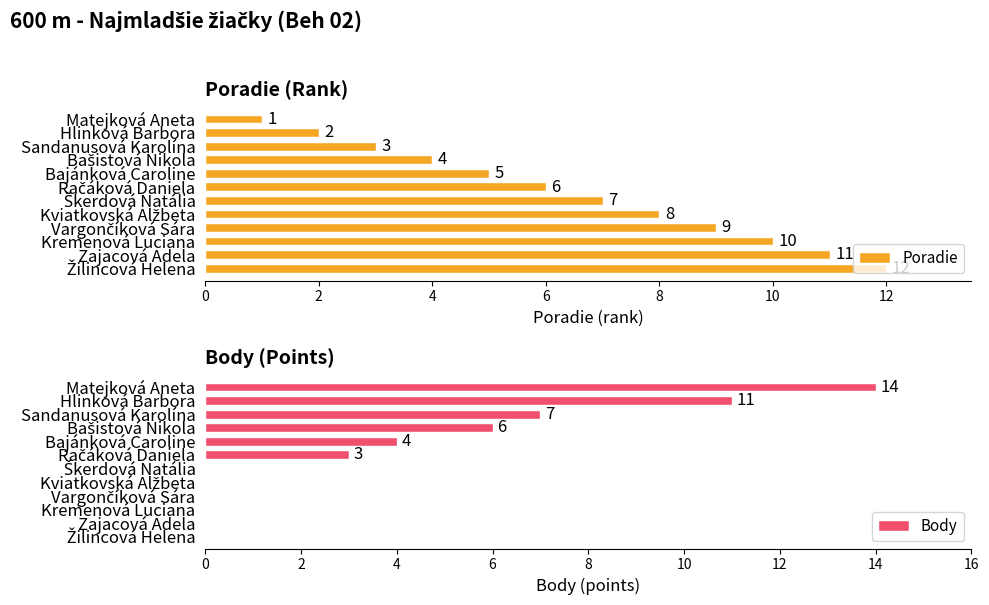

What is the difference between the maximum and minimum values in the Poradie series?

11